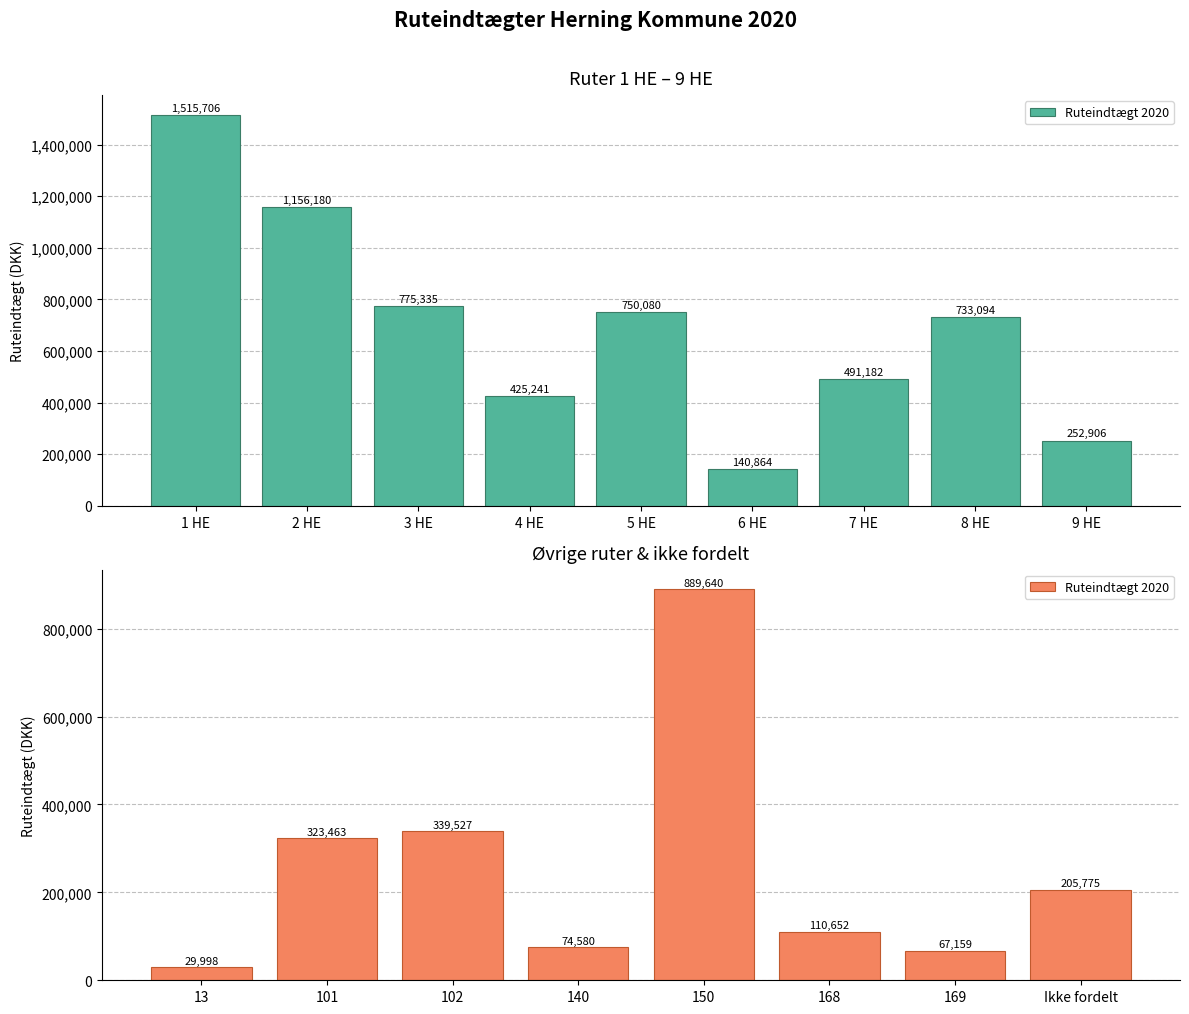

Are the bars horizontal?

No